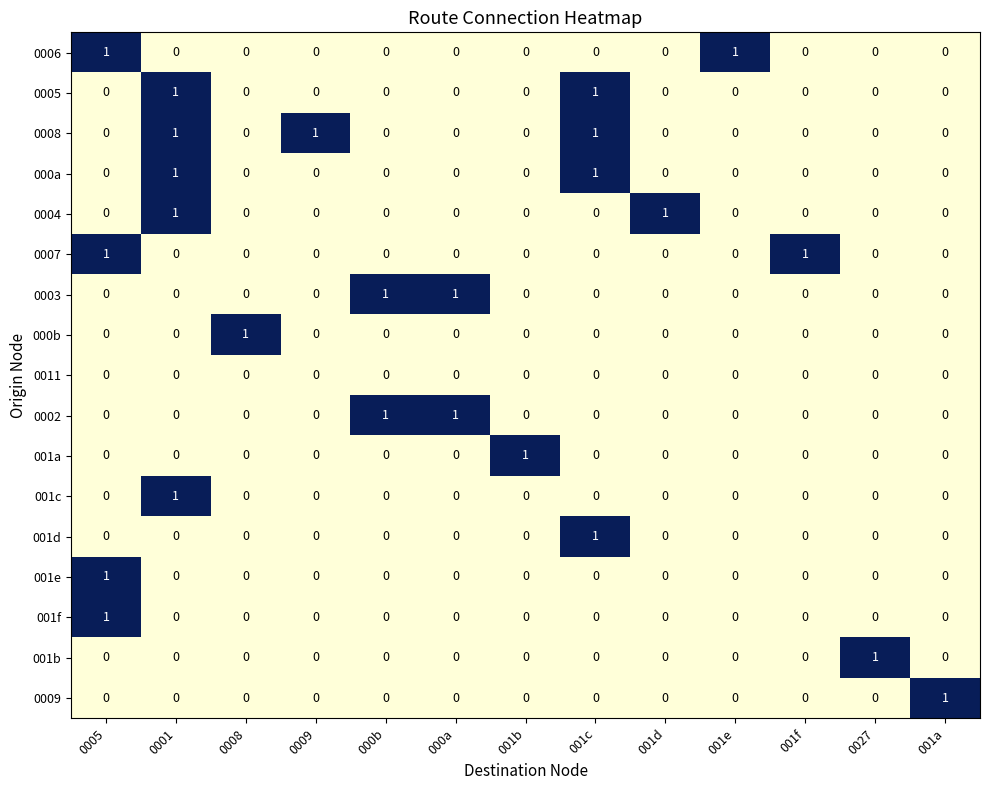

True or false: 0004 has a value of 0 at 000b.

True